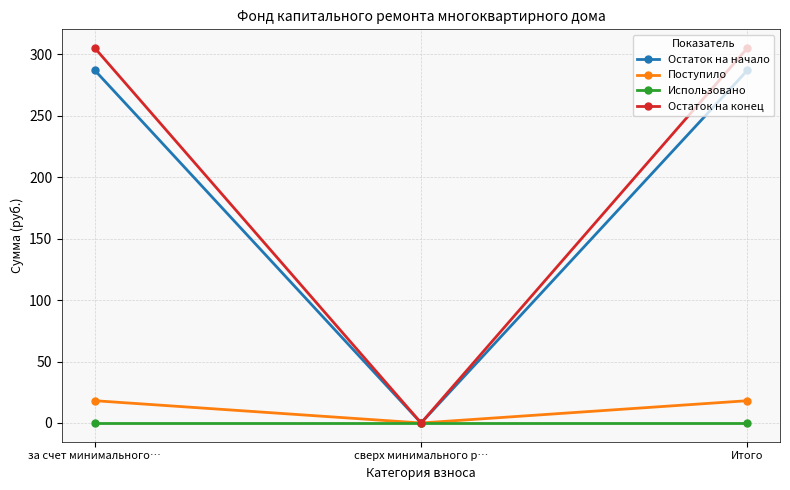

Is it true that Остаток на начало equals 95.3 at за счет минимального…?

False